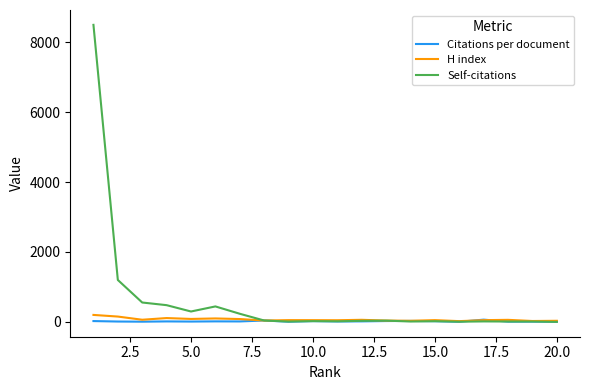

What is the greatest value displayed?

8499.0